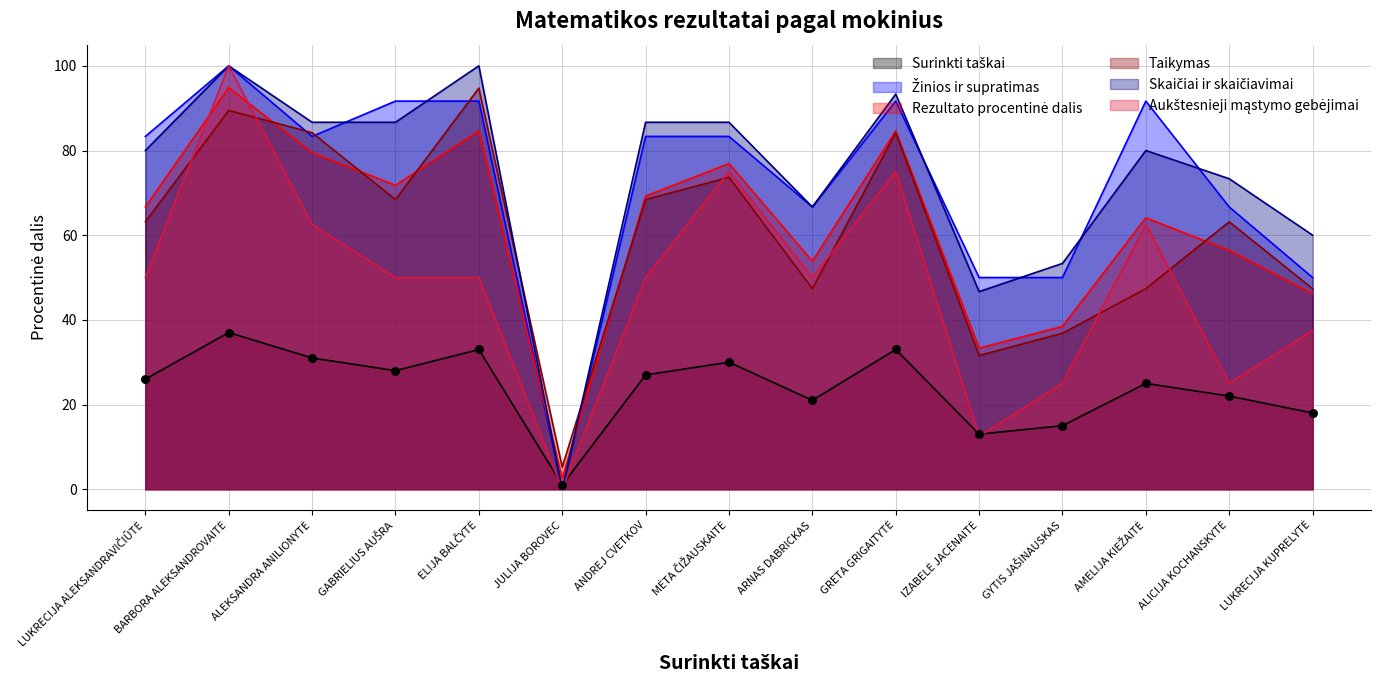

At which category is the sum across all series the highest?

BARBORA ALEKSANDROVAITĖ